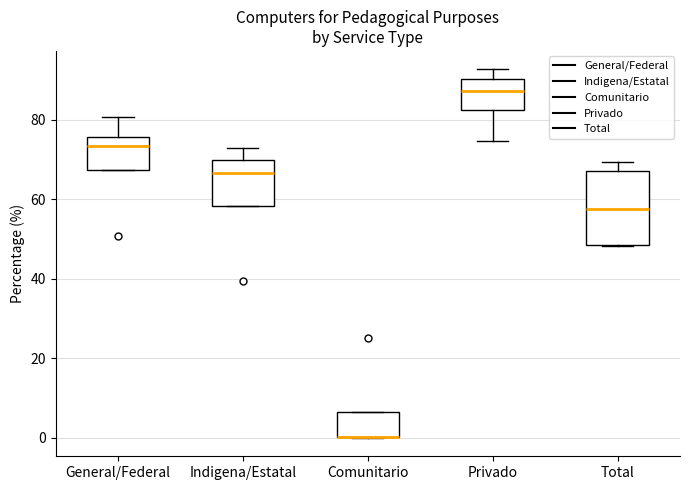

Where does the median line of the box for Indigena/Estatal sit on the y-axis? The values are not printed on the chart, so give them approximately, as read against the axis.

66